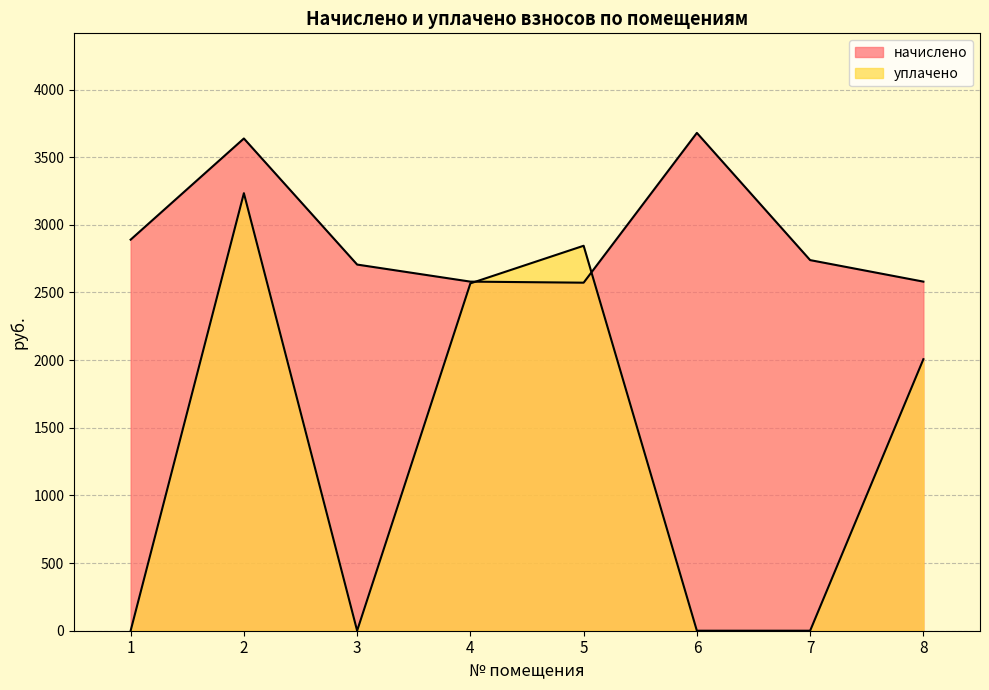

Does the chart have visible grid lines?

Yes